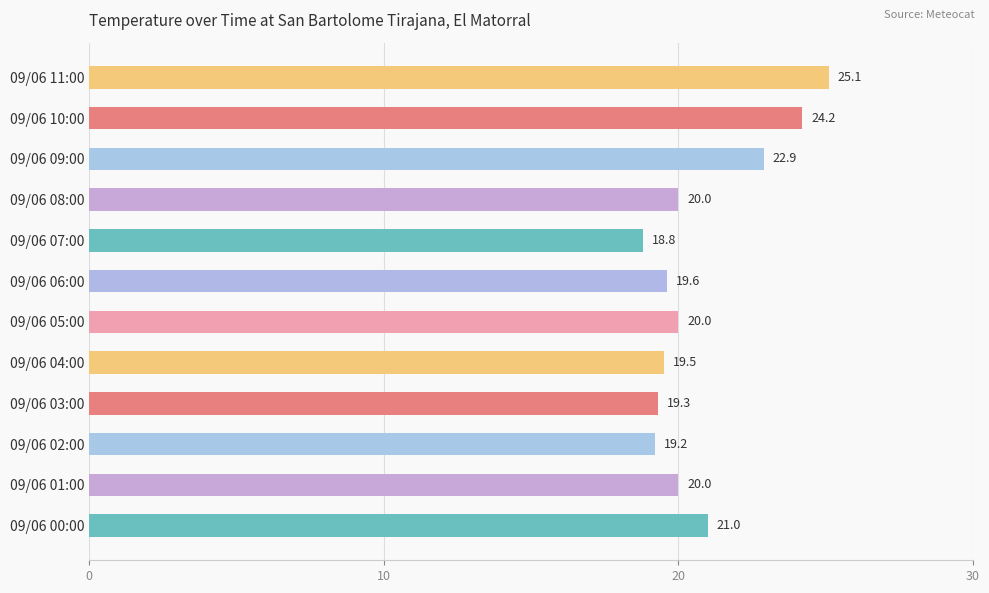

What is the label of the 12th bar from the bottom?

09/06 11:00